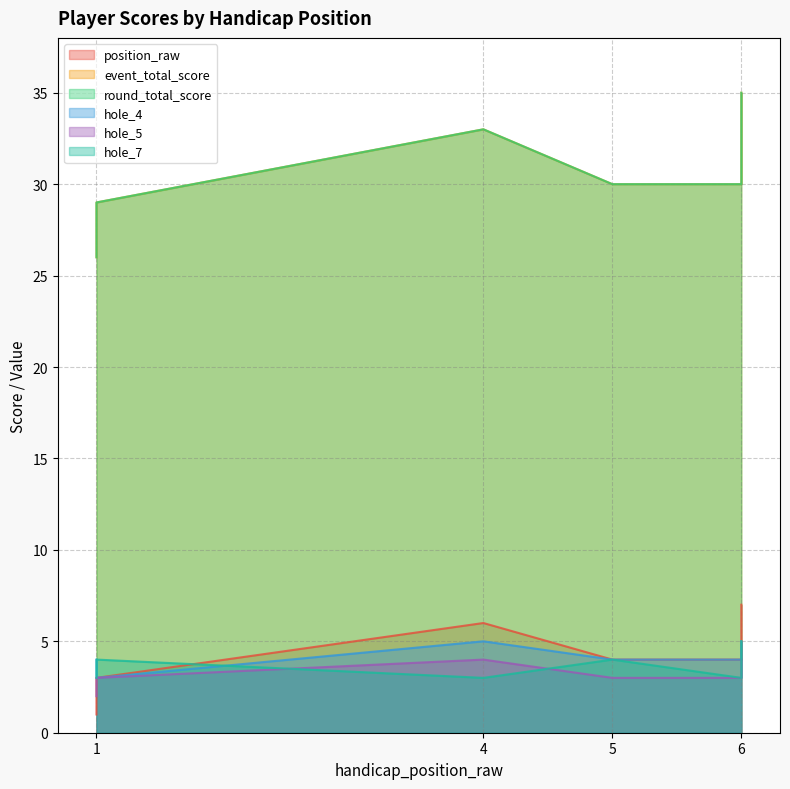

Count the hole_5 values in the range 3 to 4.

6